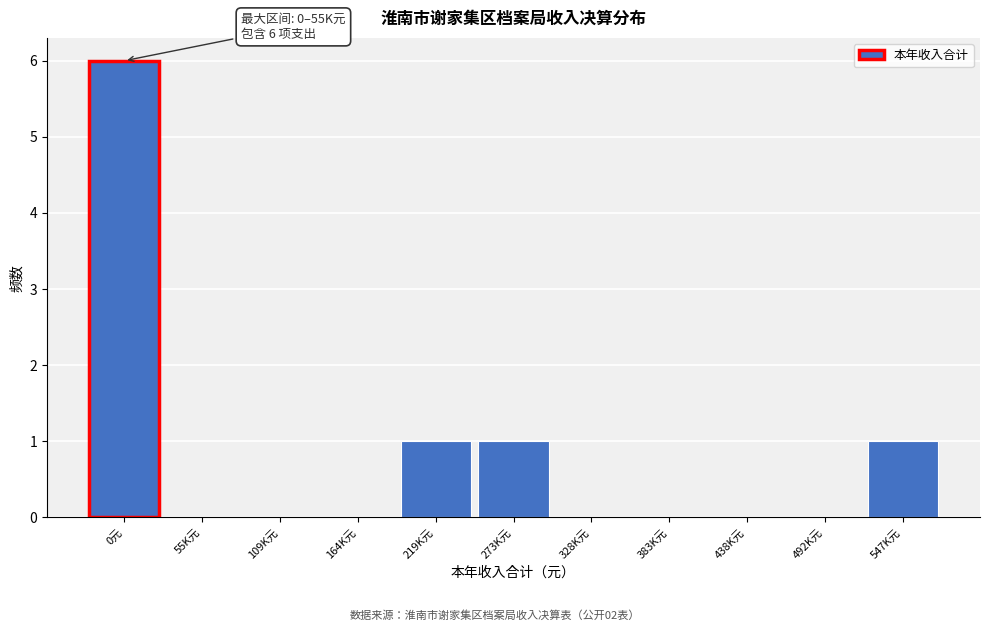

Reading left to right, list all the values displayed in this chart.

0元=6	55K元=0	109K元=0	164K元=0	219K元=1	273K元=1	328K元=0	383K元=0	438K元=0	492K元=0	547K元=1